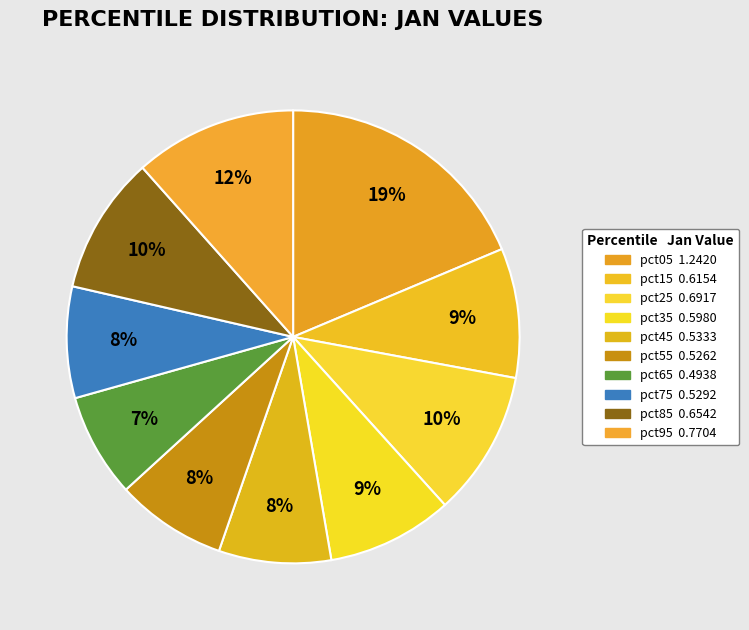

What is the smallest slice in the pie chart?

pct65